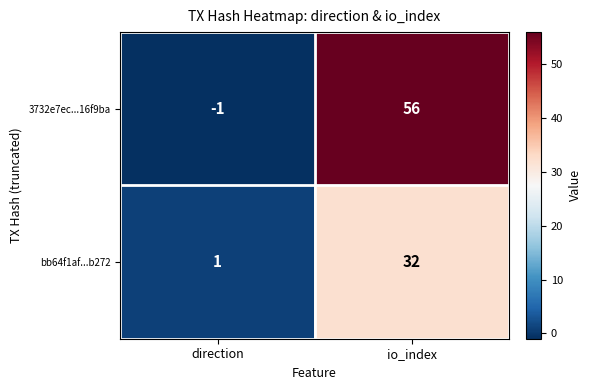

Reading right to left, transcribe all the data shown in this chart.

3732e7ec...16f9ba: 56	-1
bb64f1af...b272: 32	1